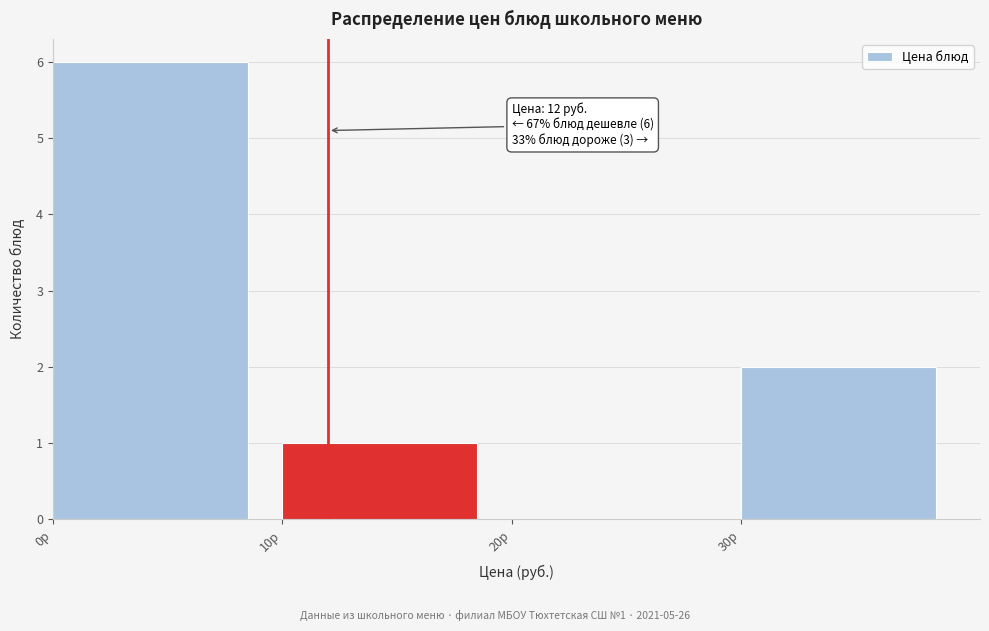

Which range on the x-axis has the tallest bar?

0 to 10